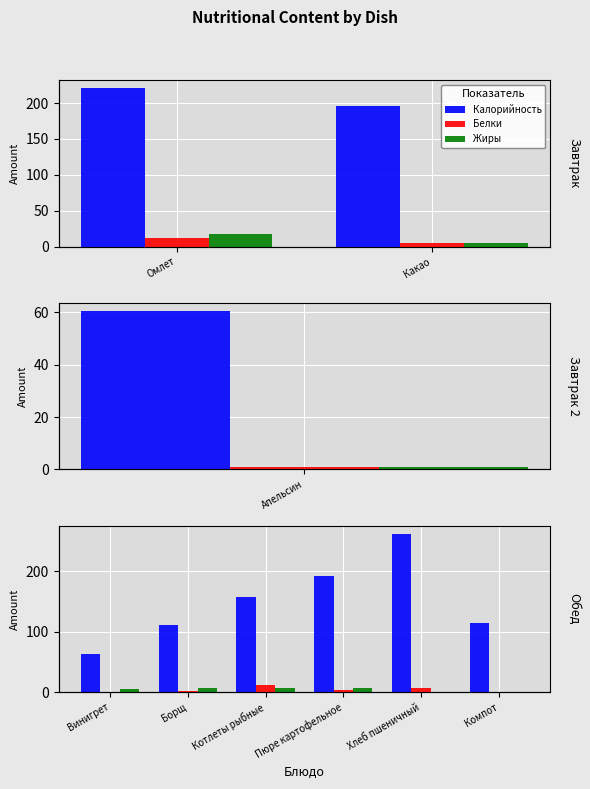

Count the number of data series in this chart.

3